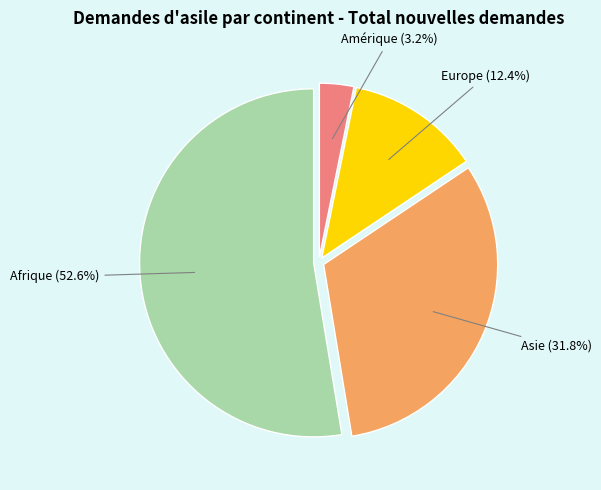

To the nearest percent, what is the difference between the Europe and Afrique slice percentages?

40%